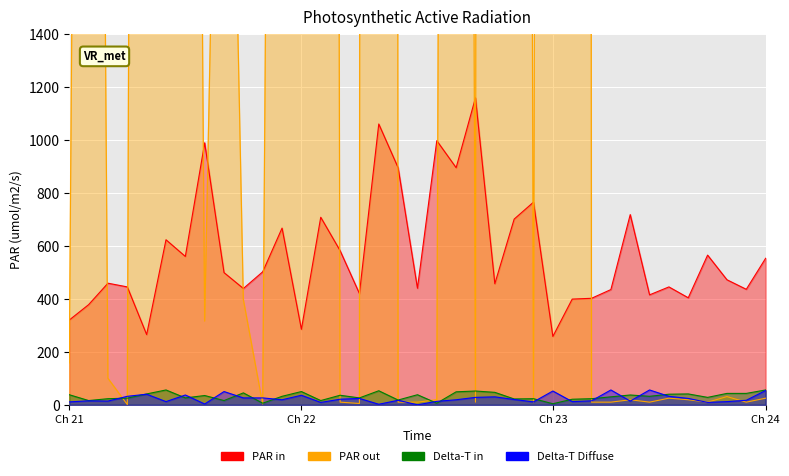

What is the minimum value for Delta-T in?

4